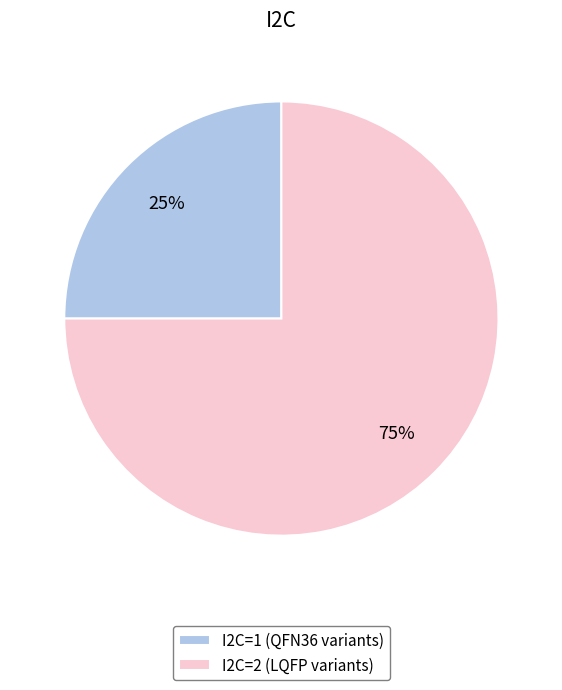

Rank the categories by value from lowest to highest.

I2C=1 (QFN36 variants), I2C=2 (LQFP variants)